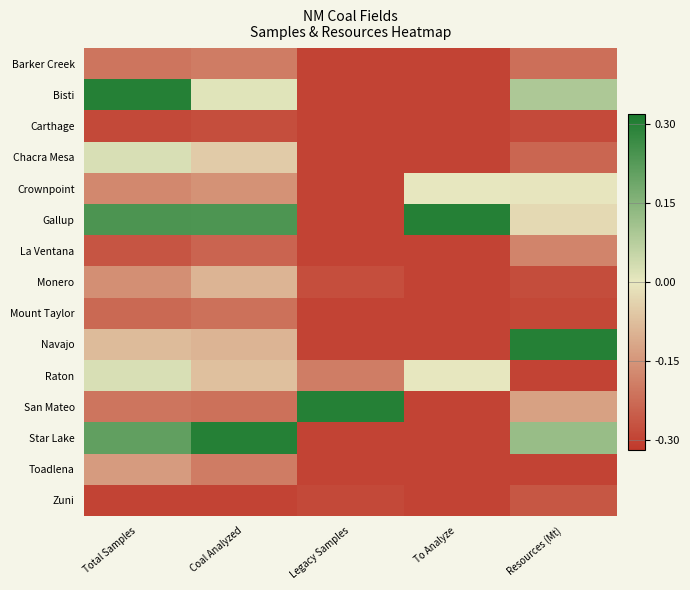

Which series has the largest total across all categories?

Gallup